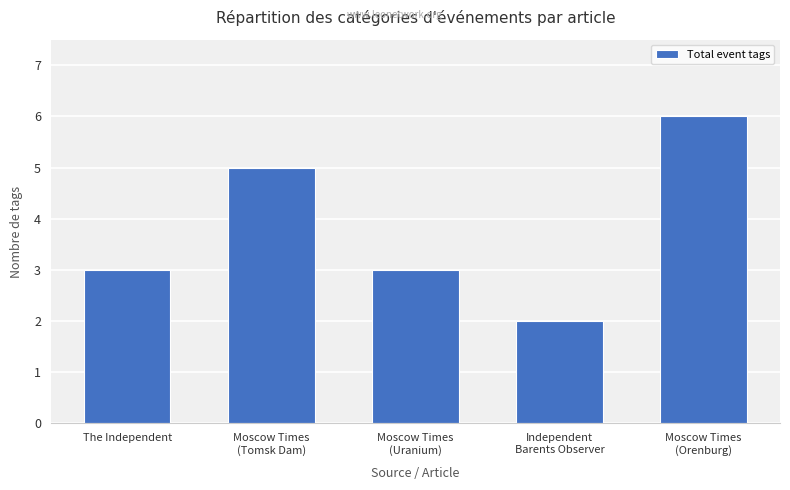

Reading left to right, transcribe all the data shown in this chart.

The Independent=3	Moscow Times
(Tomsk Dam)=5	Moscow Times
(Uranium)=3	Independent
Barents Observer=2	Moscow Times
(Orenburg)=6